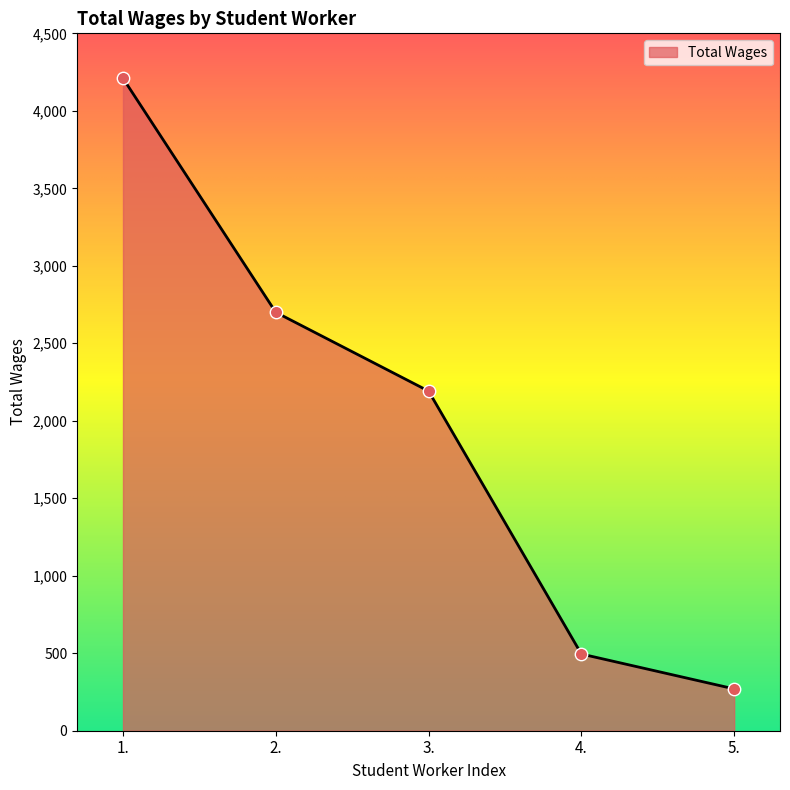

What is the change in value from 4. to 5.?

-225.0